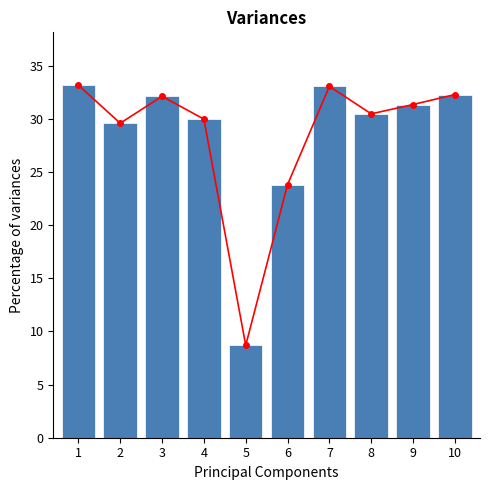

How many data points in bars are above 31?

5